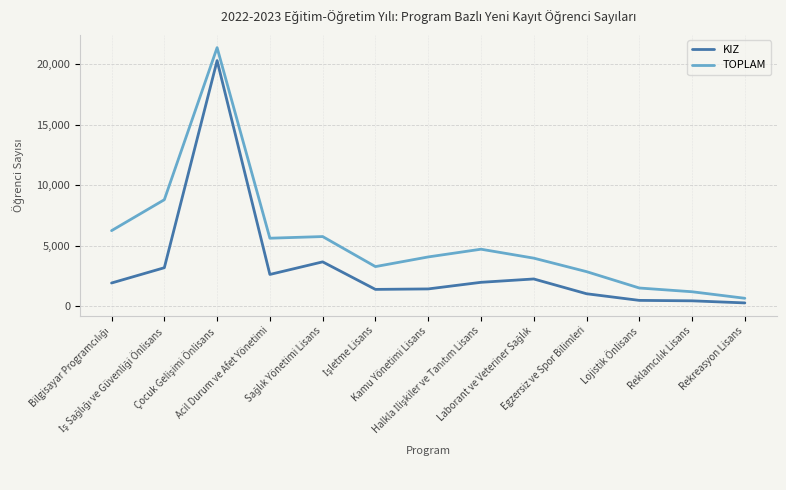

Is this an area chart (filled region under the line)?

No